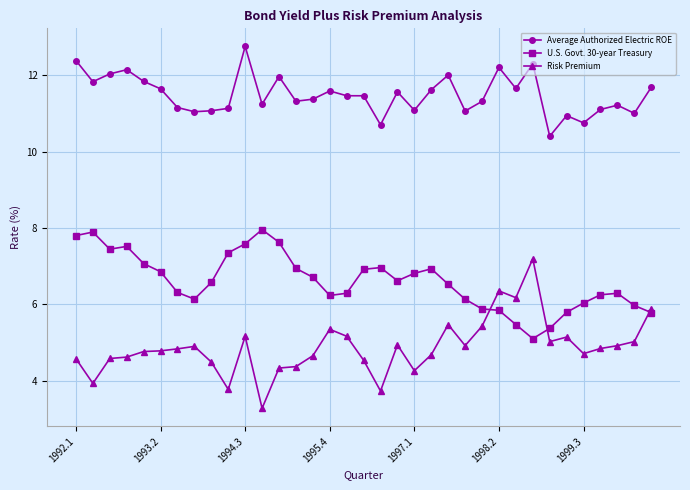

List the series in order of their overall mean, highest first.

Average Authorized Electric ROE, U.S. Govt. 30-year Treasury, Risk Premium